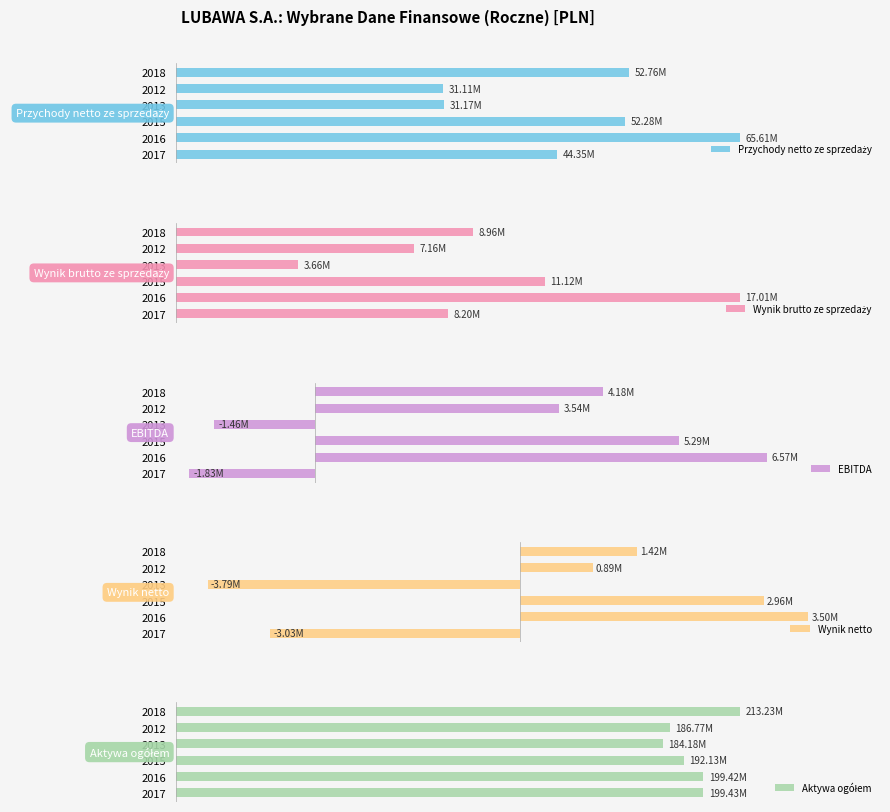

How many data points does each series have?

6